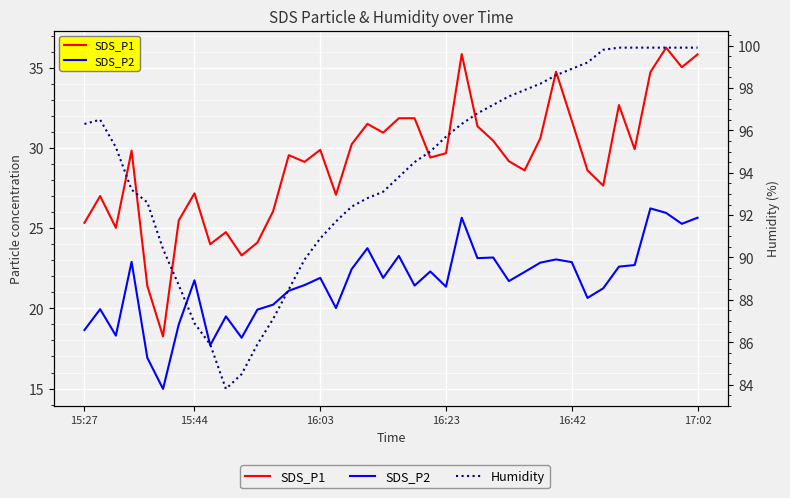

What is the value of the SDS_P1 point at the 22nd from the left?

31.9